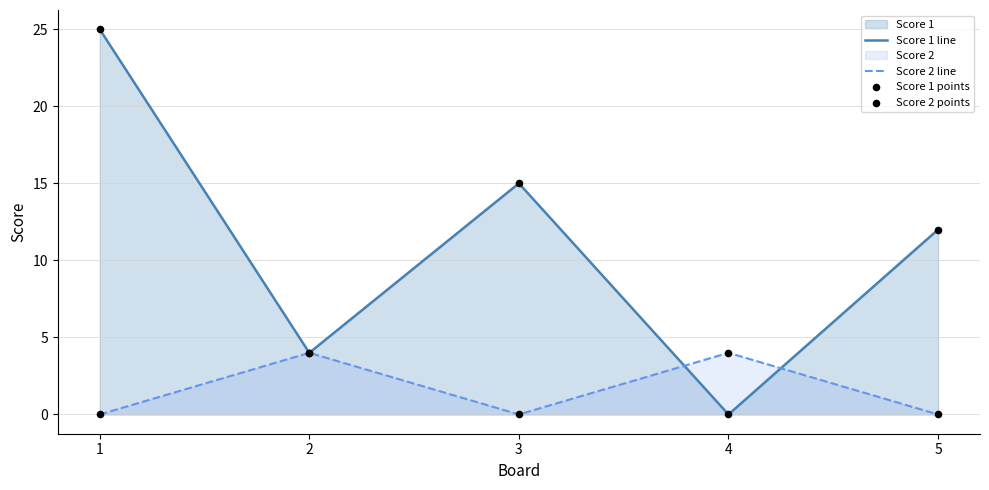

At how many categories does at least one series exceed 9?

3